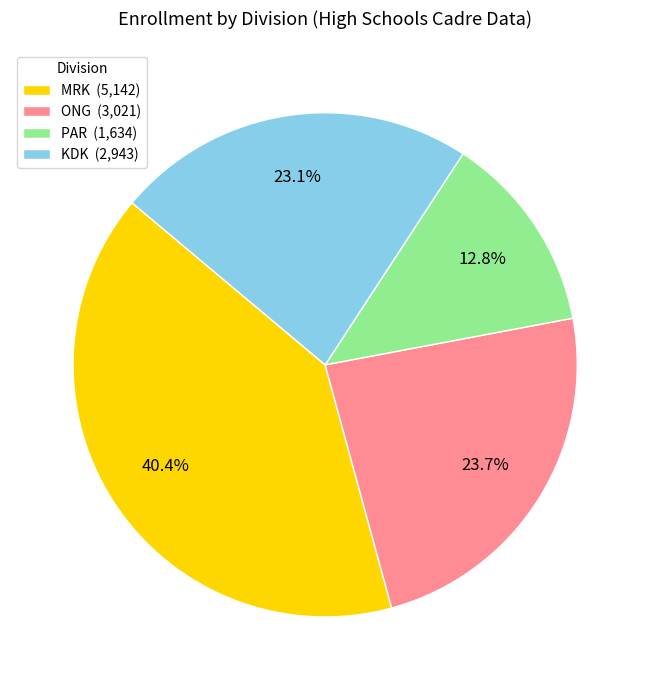

Between ONG and KDK, which is larger?

ONG